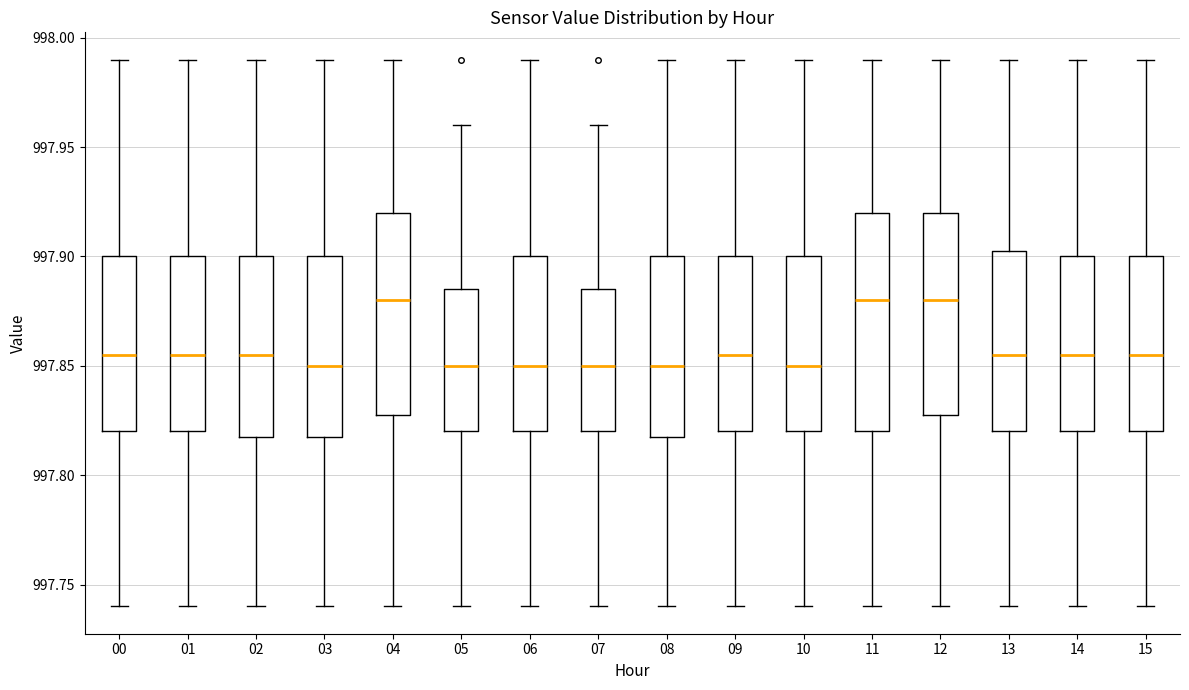

Reading left to right, read every box against the y-axis: the position of its median line, the range the box covers, and the ends of its whiskers. The values are not printed on the chart, so give them approximately, as read against the axis.

00: median 997.855, box 997.820 to 997.900, whiskers 997.740 to 997.990
01: median 997.855, box 997.820 to 997.900, whiskers 997.740 to 997.990
02: median 997.855, box 997.820 to 997.900, whiskers 997.740 to 997.990
03: median 997.850, box 997.820 to 997.900, whiskers 997.740 to 997.990
04: median 997.880, box 997.830 to 997.920, whiskers 997.740 to 997.990
05: median 997.850, box 997.820 to 997.885, whiskers 997.740 to 997.960
06: median 997.850, box 997.820 to 997.900, whiskers 997.740 to 997.990
07: median 997.850, box 997.820 to 997.885, whiskers 997.740 to 997.960
08: median 997.850, box 997.820 to 997.900, whiskers 997.740 to 997.990
09: median 997.855, box 997.820 to 997.900, whiskers 997.740 to 997.990
10: median 997.850, box 997.820 to 997.900, whiskers 997.740 to 997.990
11: median 997.880, box 997.820 to 997.920, whiskers 997.740 to 997.990
12: median 997.880, box 997.830 to 997.920, whiskers 997.740 to 997.990
13: median 997.855, box 997.820 to 997.905, whiskers 997.740 to 997.990
14: median 997.855, box 997.820 to 997.900, whiskers 997.740 to 997.990
15: median 997.855, box 997.820 to 997.900, whiskers 997.740 to 997.990